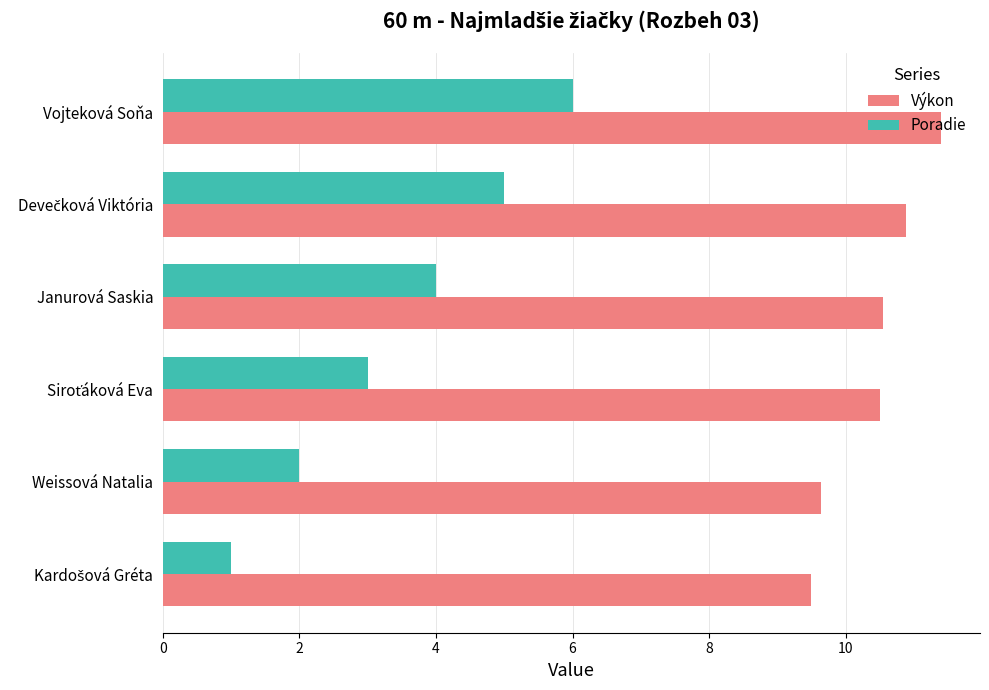

Is it true that Výkon equals 2.9 at Weissová Natalia?

False